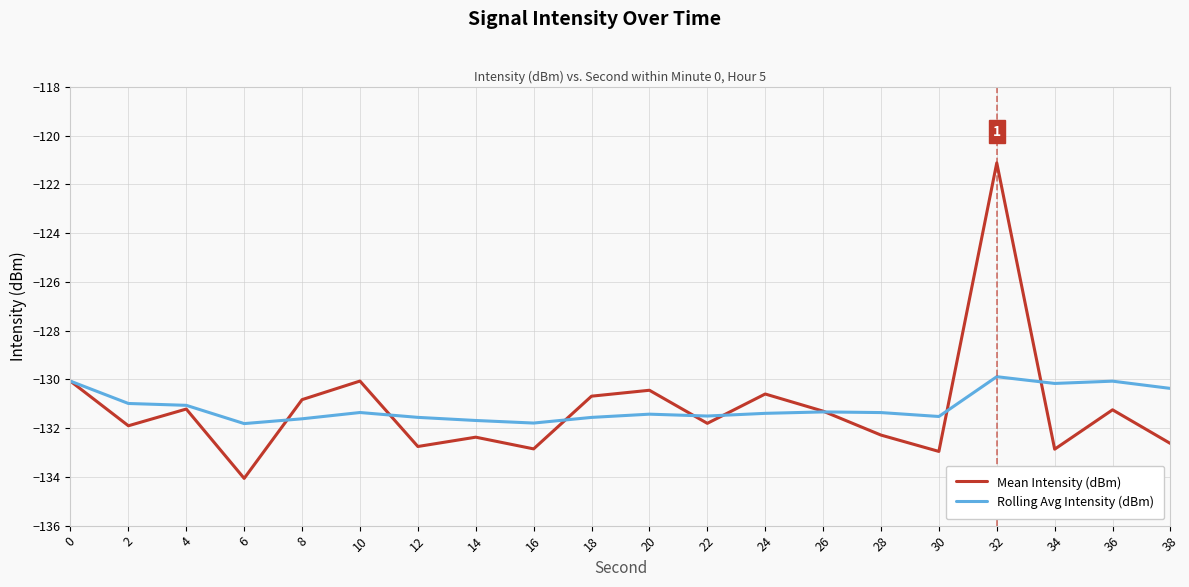

How many lines are shown in the chart?

2